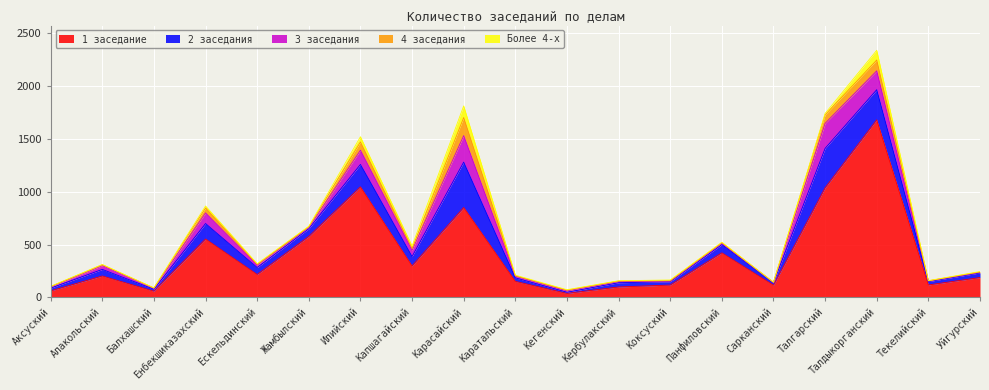

At which category is the sum across all series the highest?

Талдыкорганский